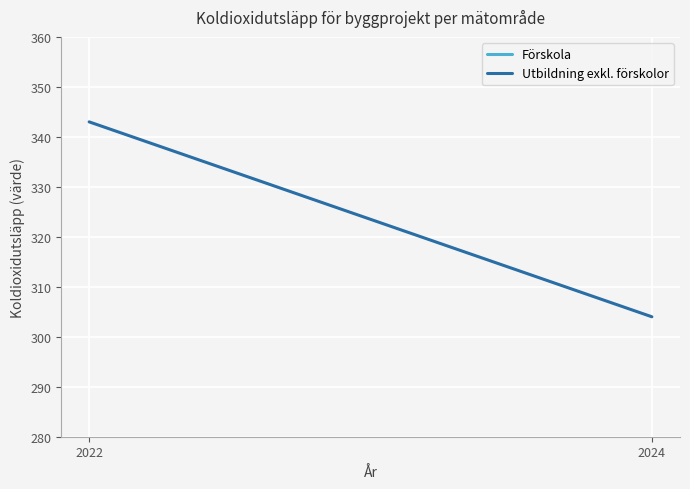

What is the value of the 1st point from the left?

343